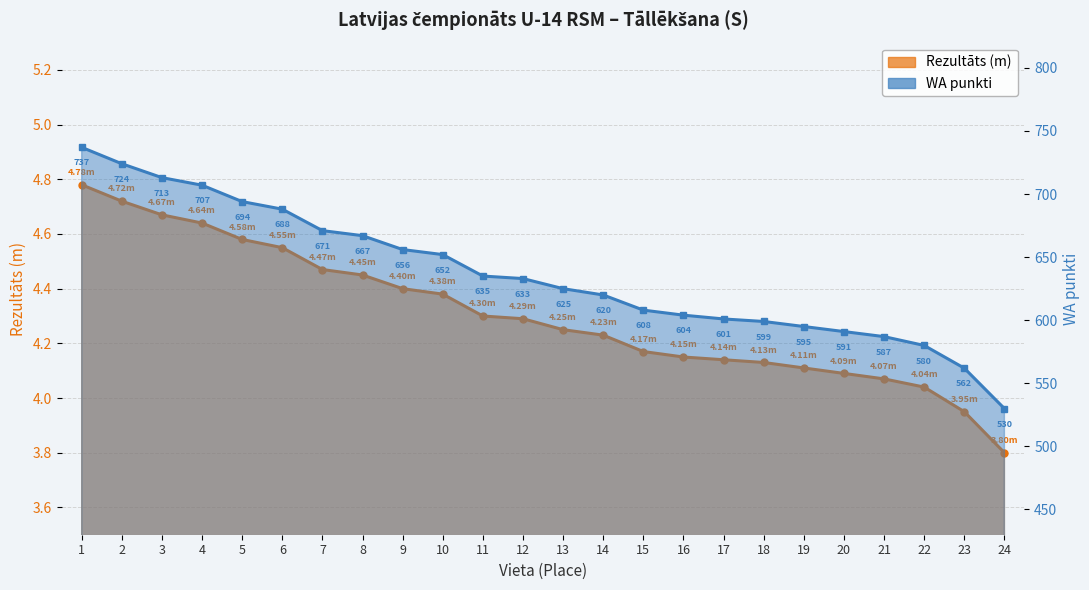

True or false: Rezultāts (m) and WA punkti intersect in this chart.

False